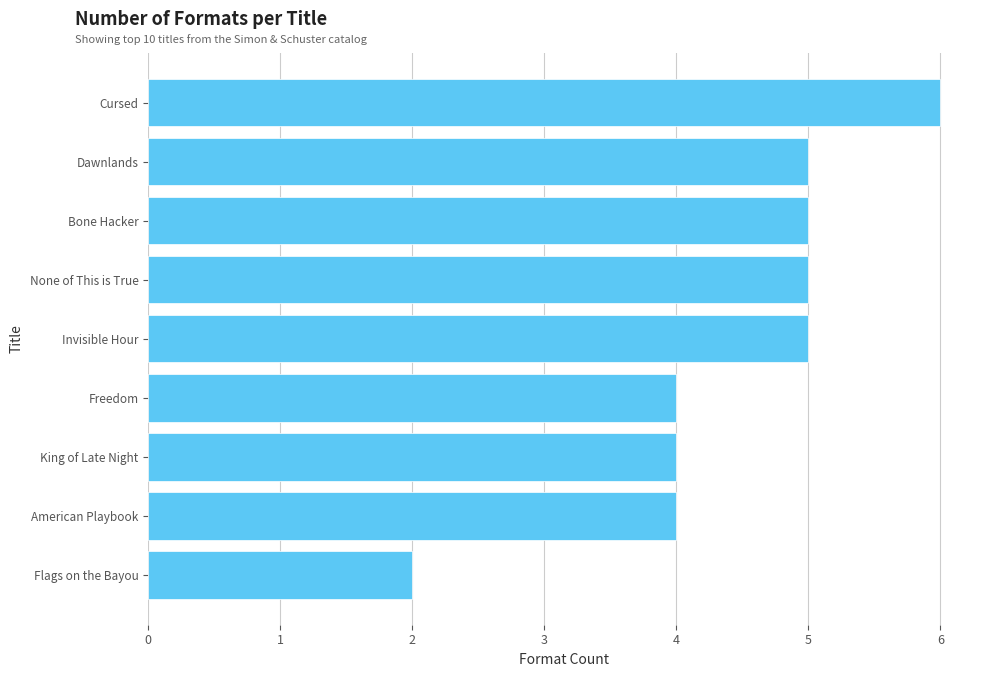

How many bars are there in total?

9